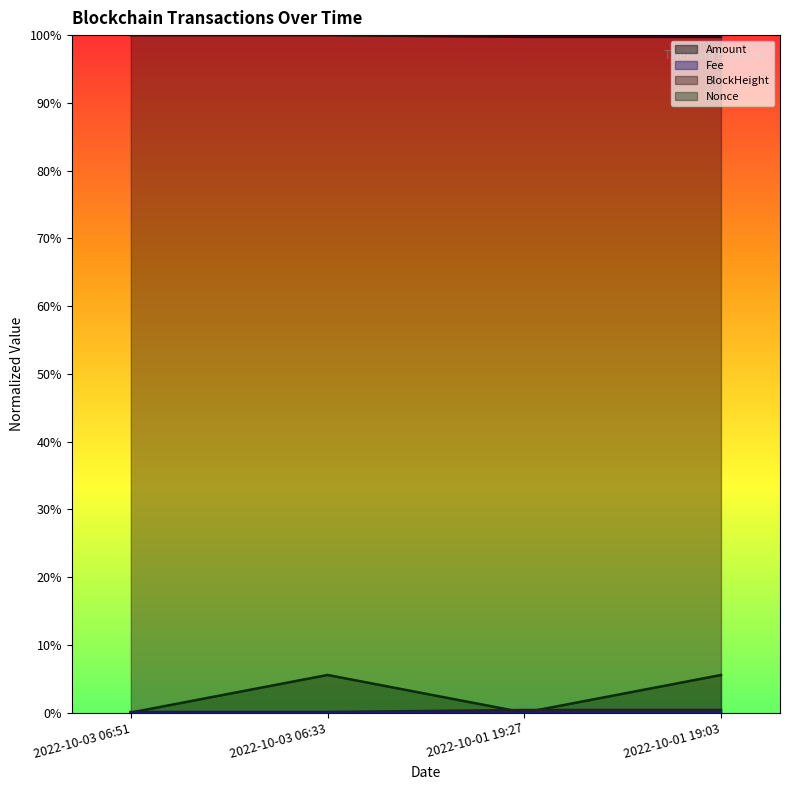

Where is the first local maximum for Fee?

2022-10-01 19:27